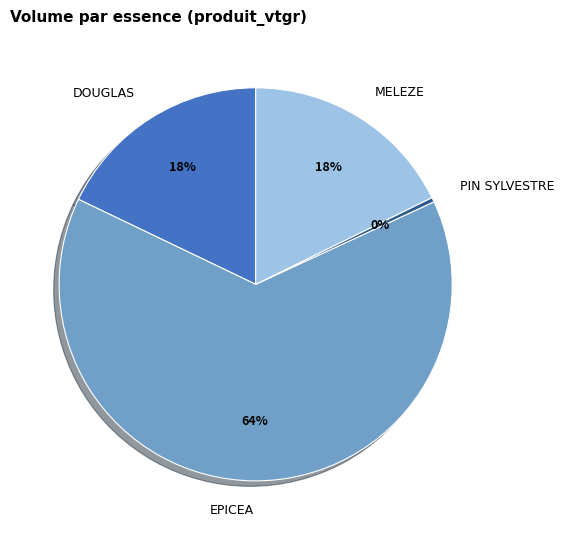

Do PIN SYLVESTRE and MELEZE together represent more than half of the pie?

No